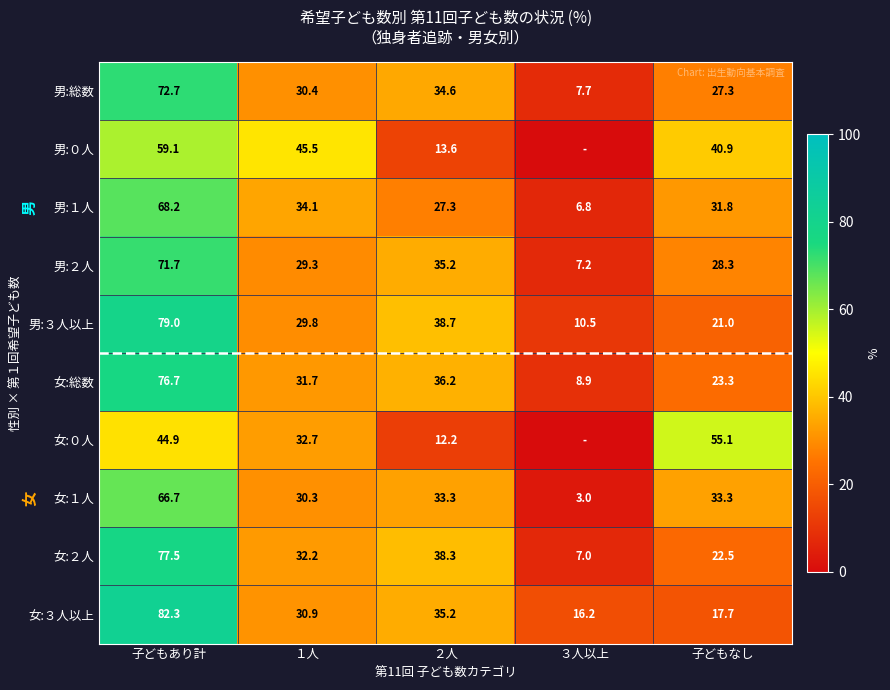

List the labels in order of 男:総数 value, largest first.

子どもあり計, ２人, １人, 子どもなし, ３人以上